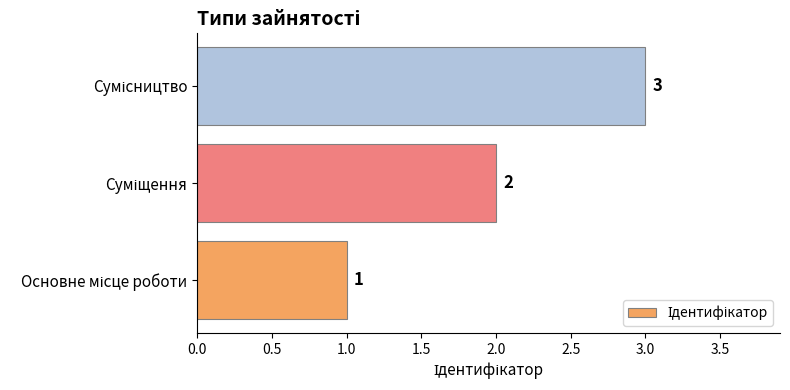

What is the difference between the maximum and minimum values?

2